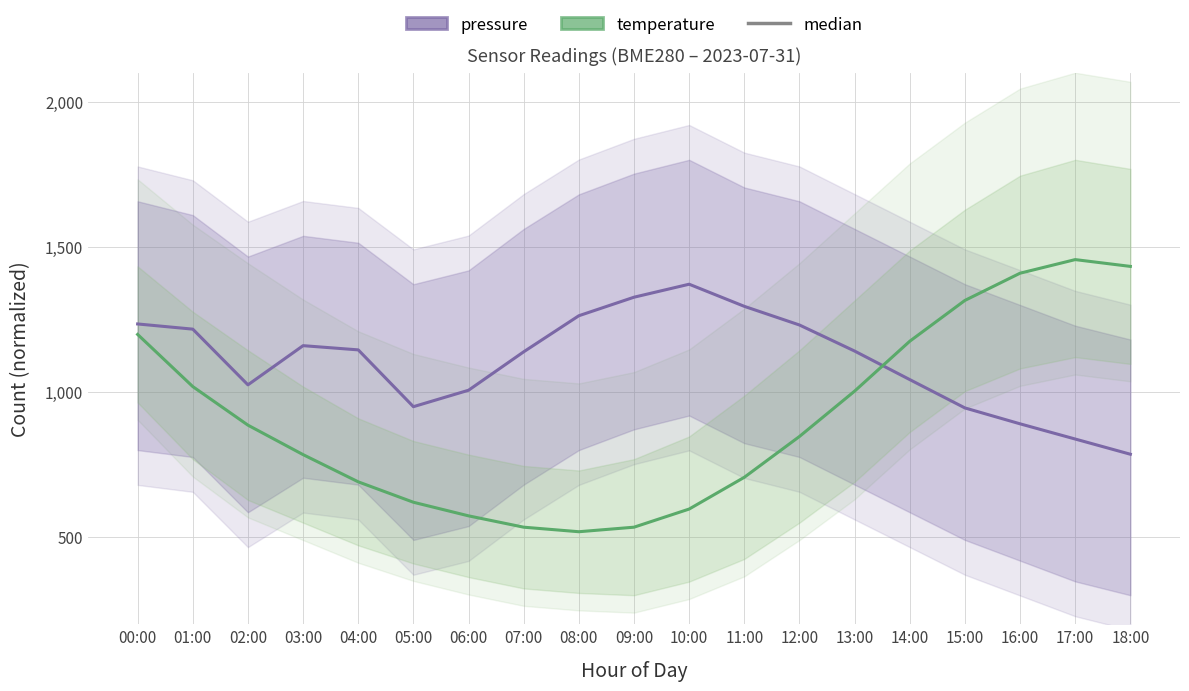

What is the label of the 6th point from the left?

05:00